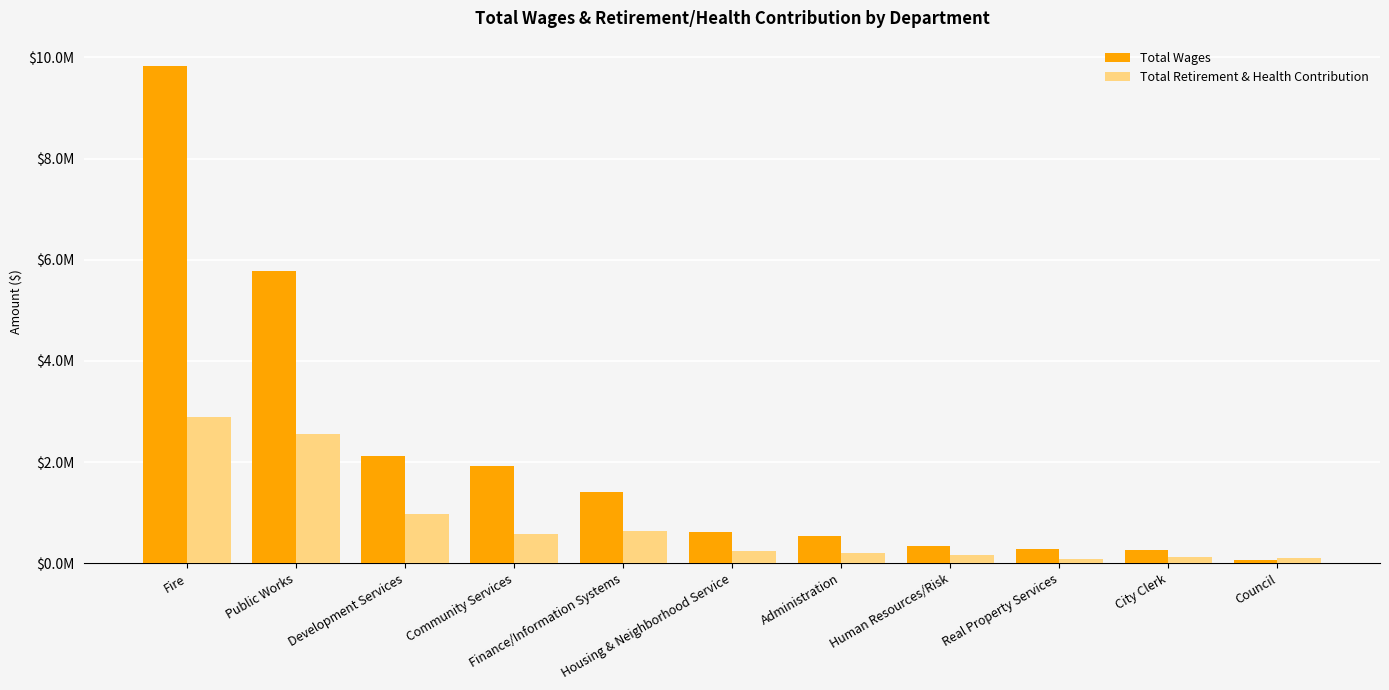

Which label corresponds to the largest value in the chart?

Fire